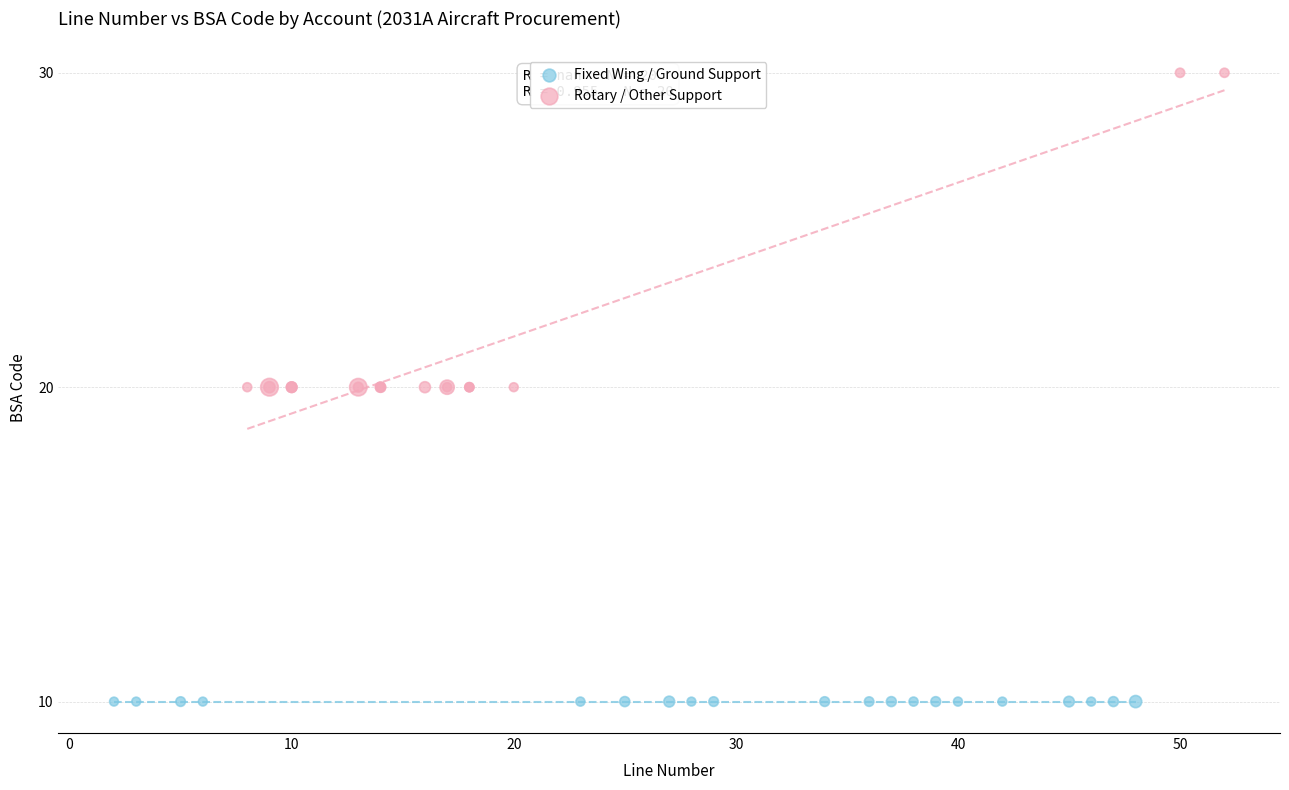

What are all the series names shown in the legend?

Fixed Wing / Ground Support, Rotary / Other Support